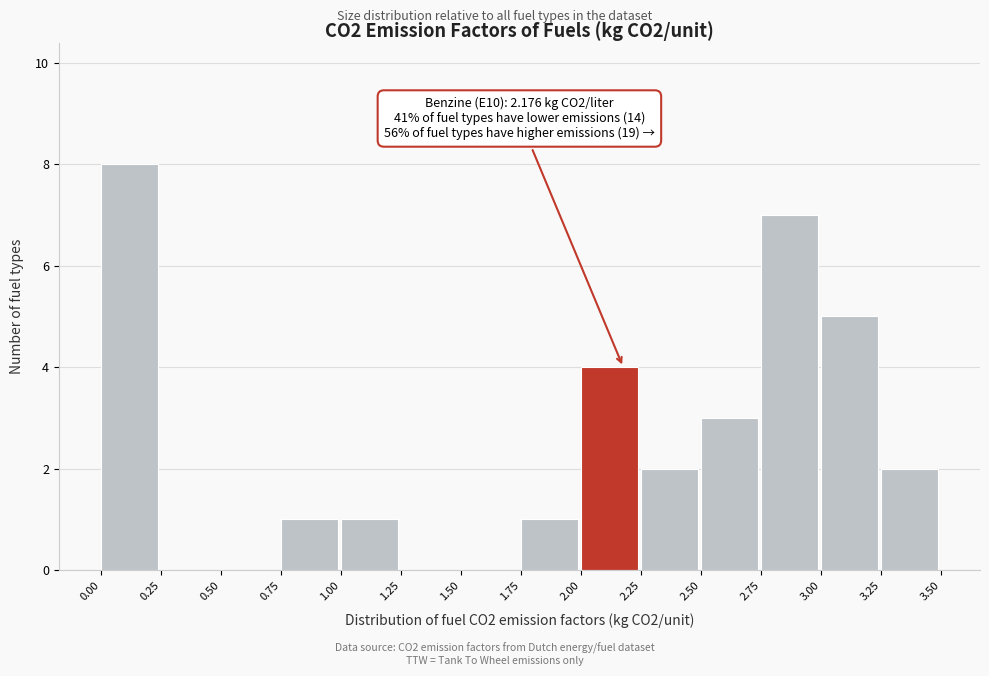

Over which range of the x-axis is the bar tallest?

0.00 to 0.25